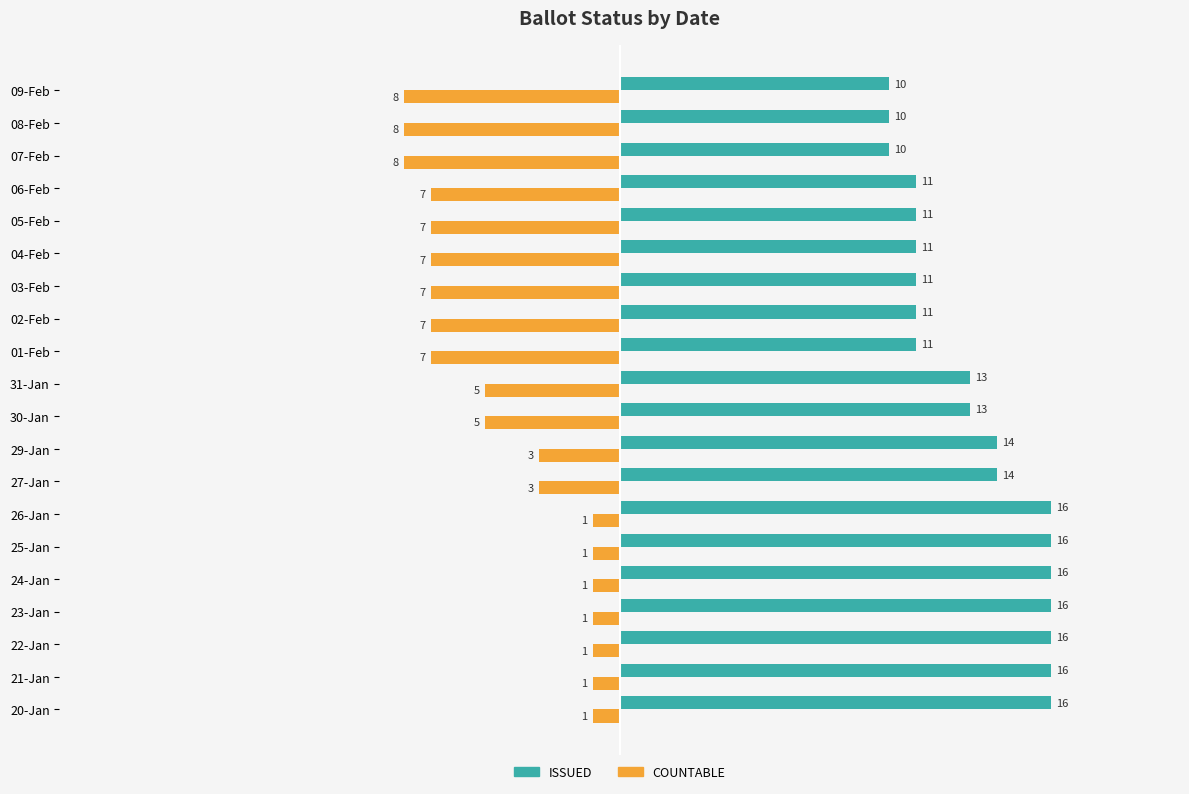

What is the total value across all series at 02-Feb?

4